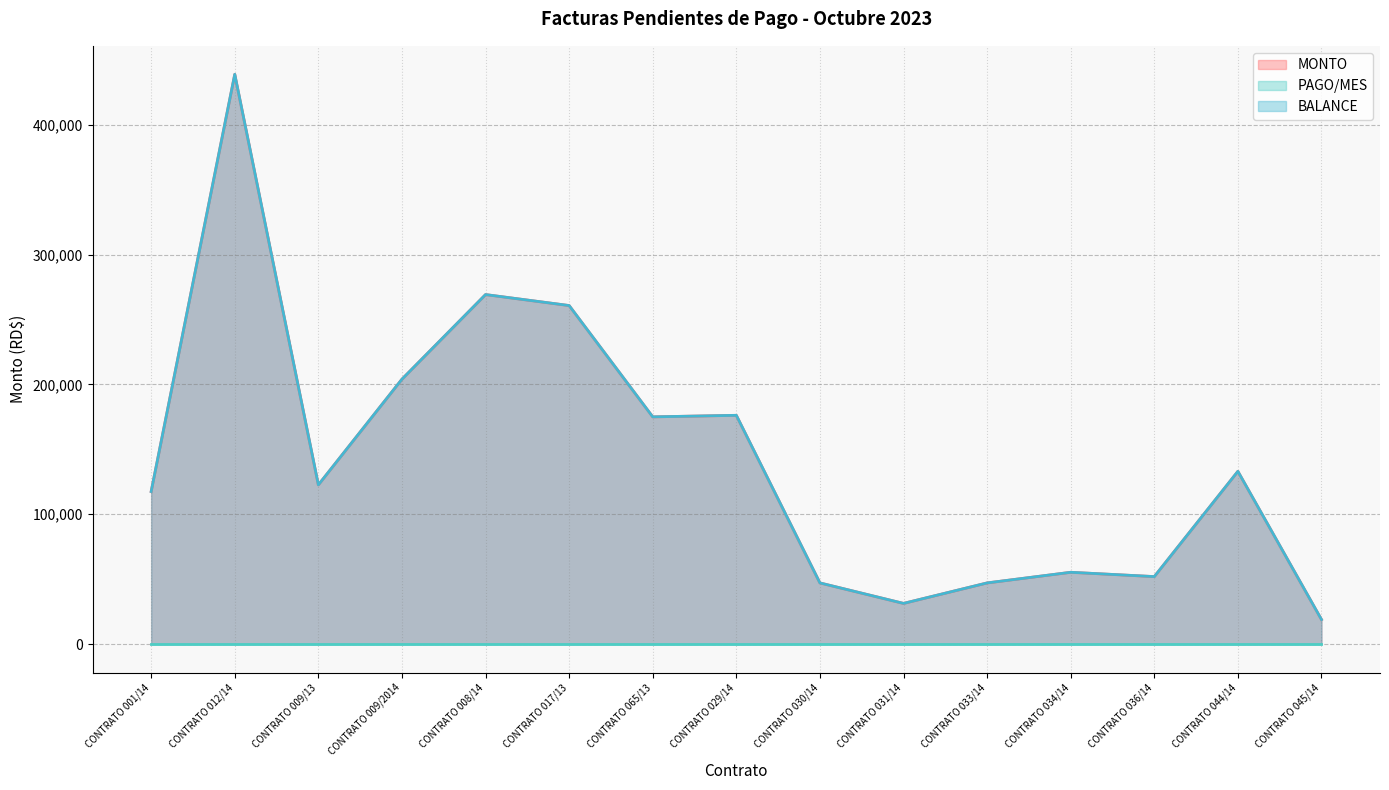

The value of BALANCE at CONTRATO 017/13 is 260842.0. True or false?

True